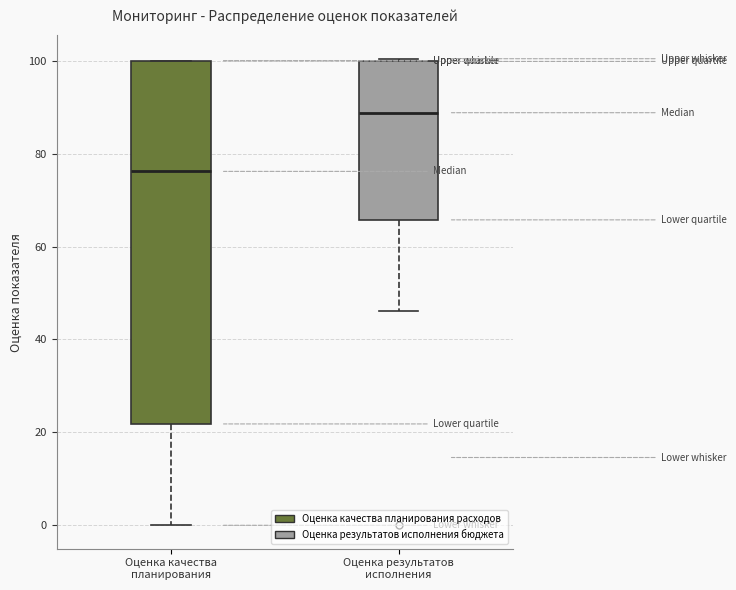

Reading left to right, transcribe this box plot: for each box, give where its median line is, the range the box spans, and where its two whiskers end, as read against the y-axis. The values are not printed on the chart, so give them approximately, as read against the axis.

Оценка качества планирования: median 76, box 22 to 100, whiskers 0 to 100
Оценка результатов исполнения: median 88, box 66 to 100, whiskers 46 to 100